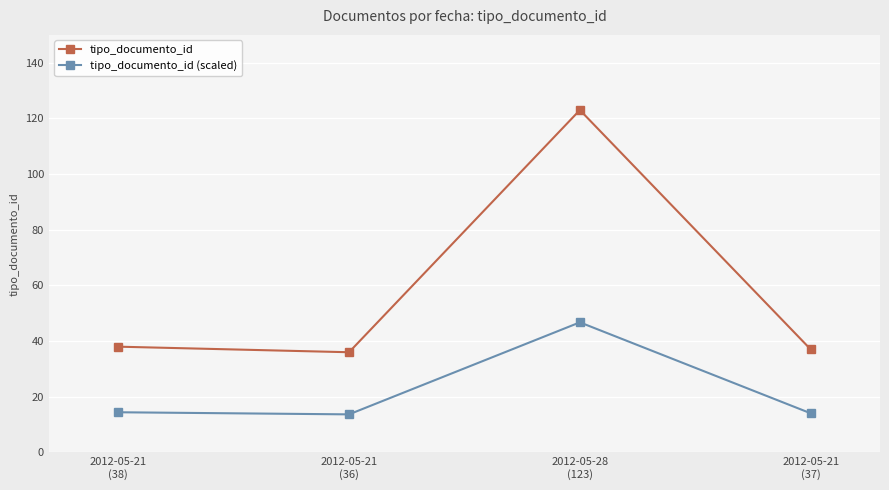

Is it true that tipo_documento_id (scaled) equals 46.7 at 2012-05-28
(123)?

True